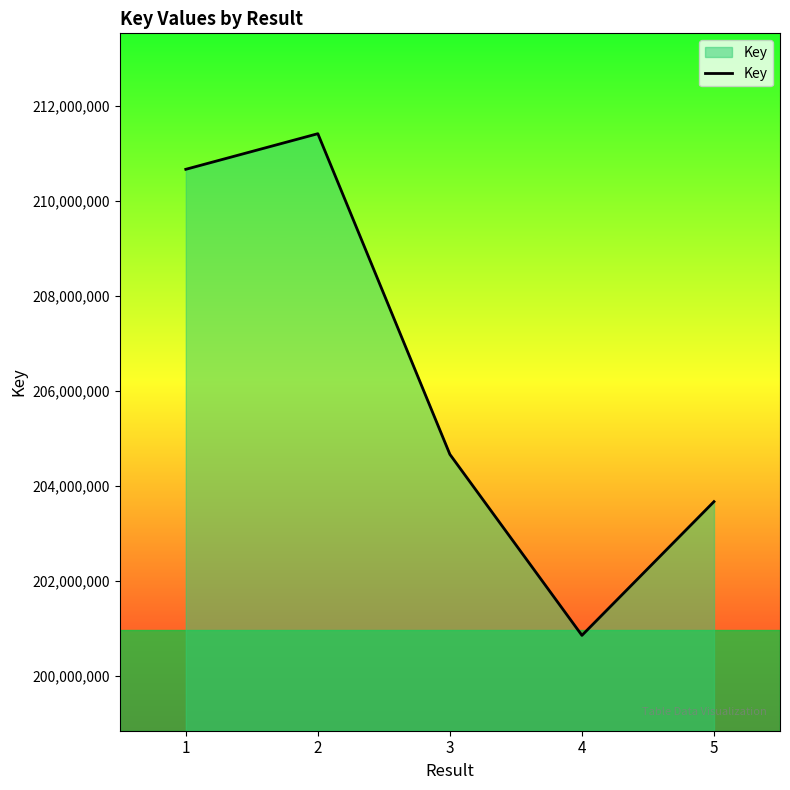

List the labels in order of value, largest first.

2, 1, 3, 5, 4